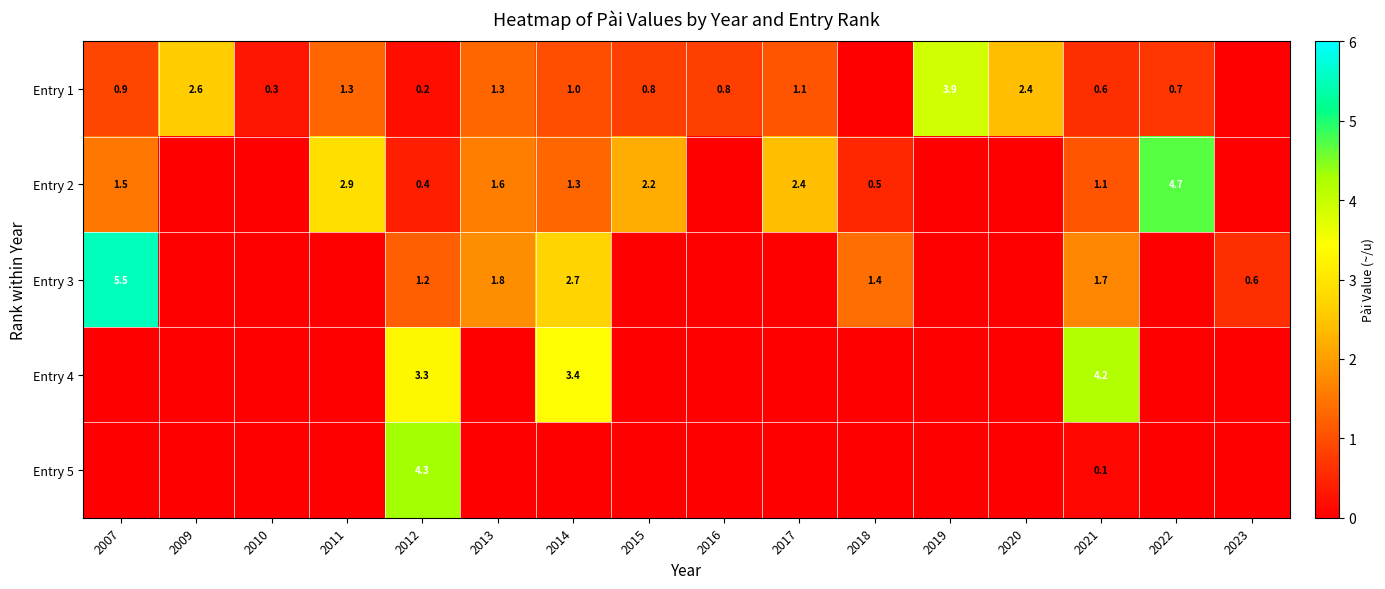

What is the spread (max minus min) of values at 2022?

4.7